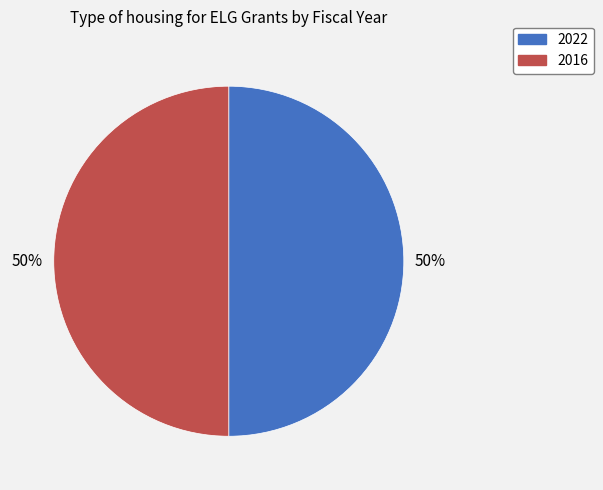

To the nearest percent, what is the average slice percentage?

50%